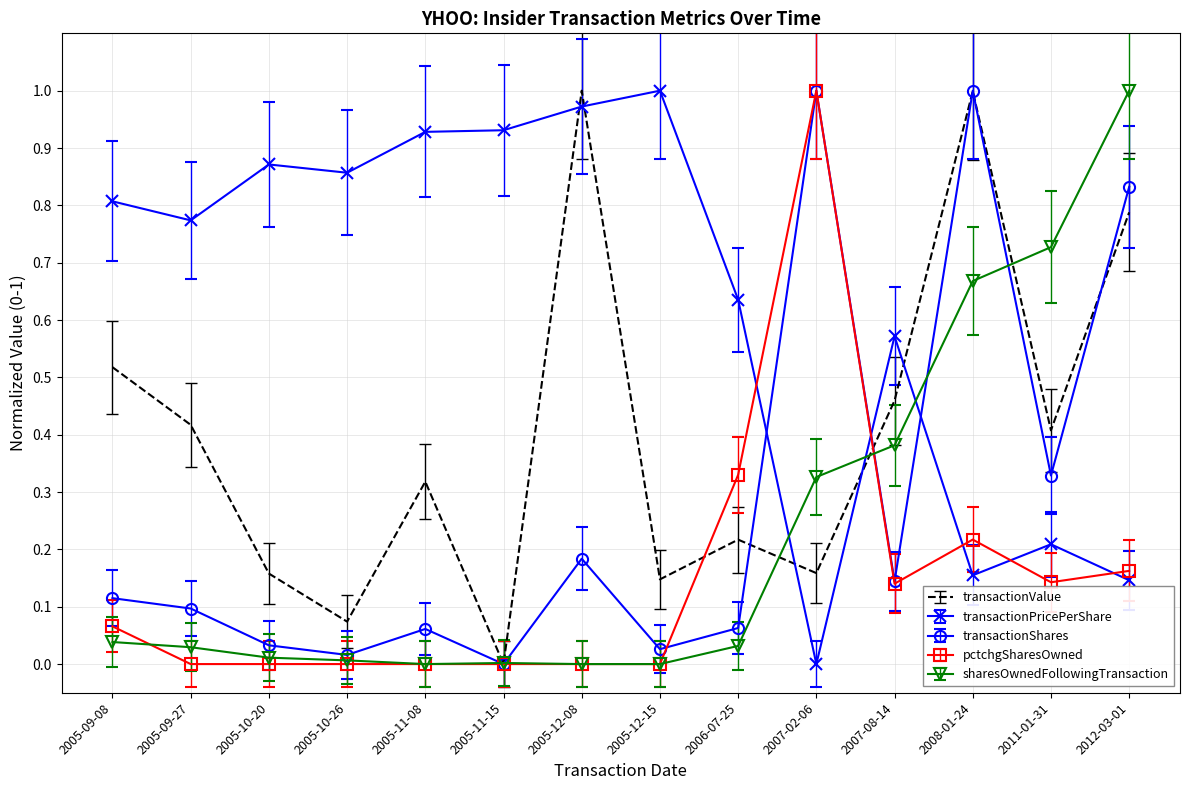

Is the value of transactionPricePerShare at 2005-09-08 greater than the value of sharesOwnedFollowingTransaction at 2005-10-20?

Yes